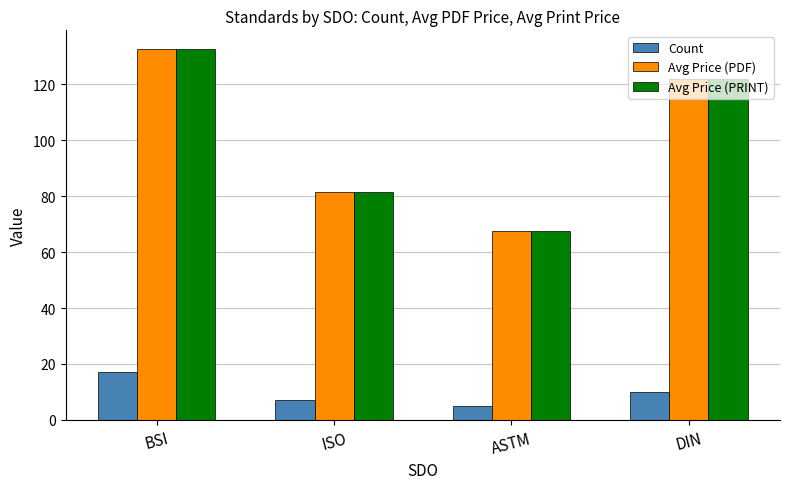

How many bars are there in each group?

3